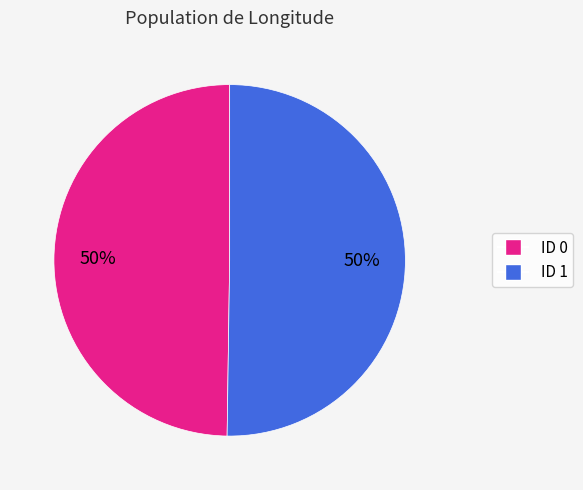

The ID 1 slice represents 50% of the pie. True or false?

True